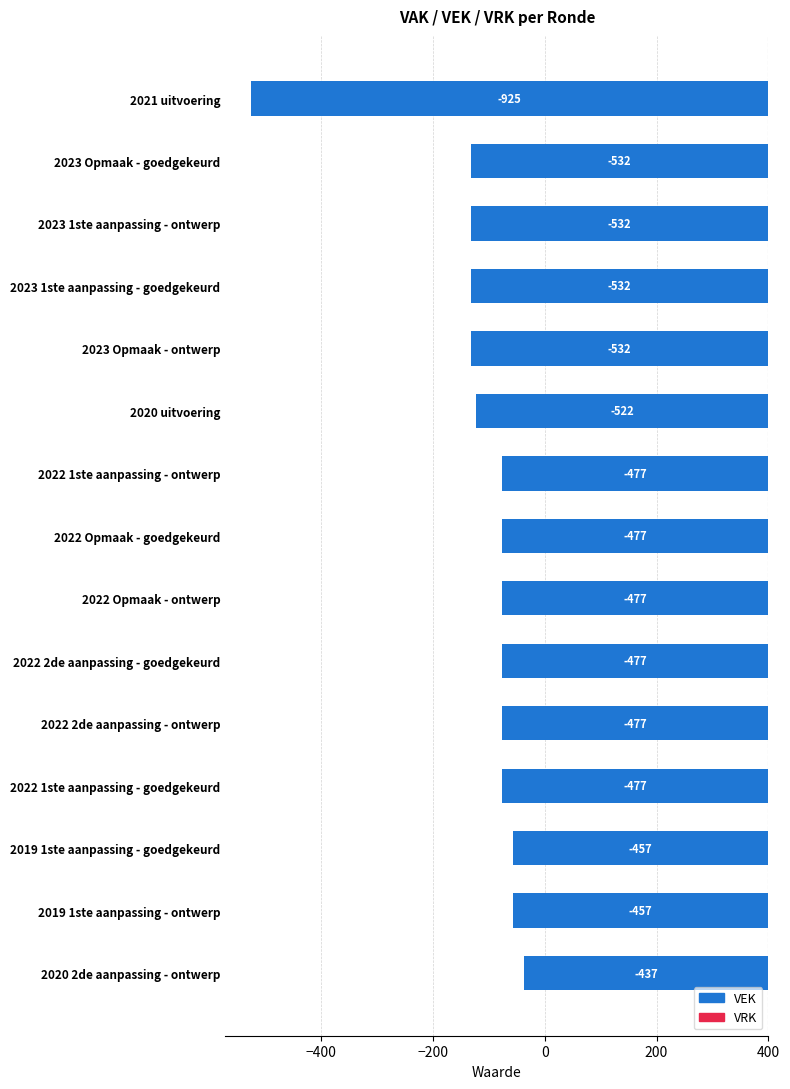

List the series in order of their overall mean, lowest first.

VEK, VRK